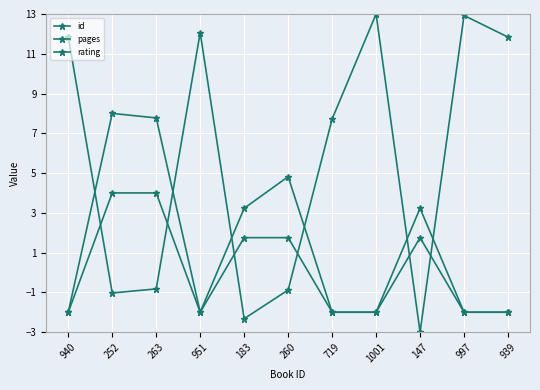

At which label does pages reach its minimum?

940